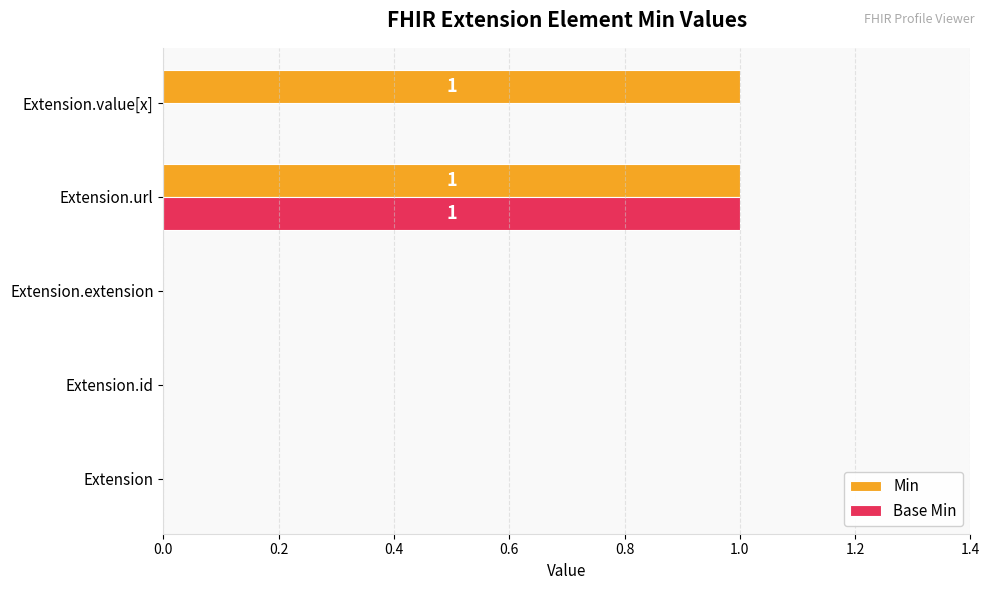

Is it true that Min equals 0 at Extension?

True